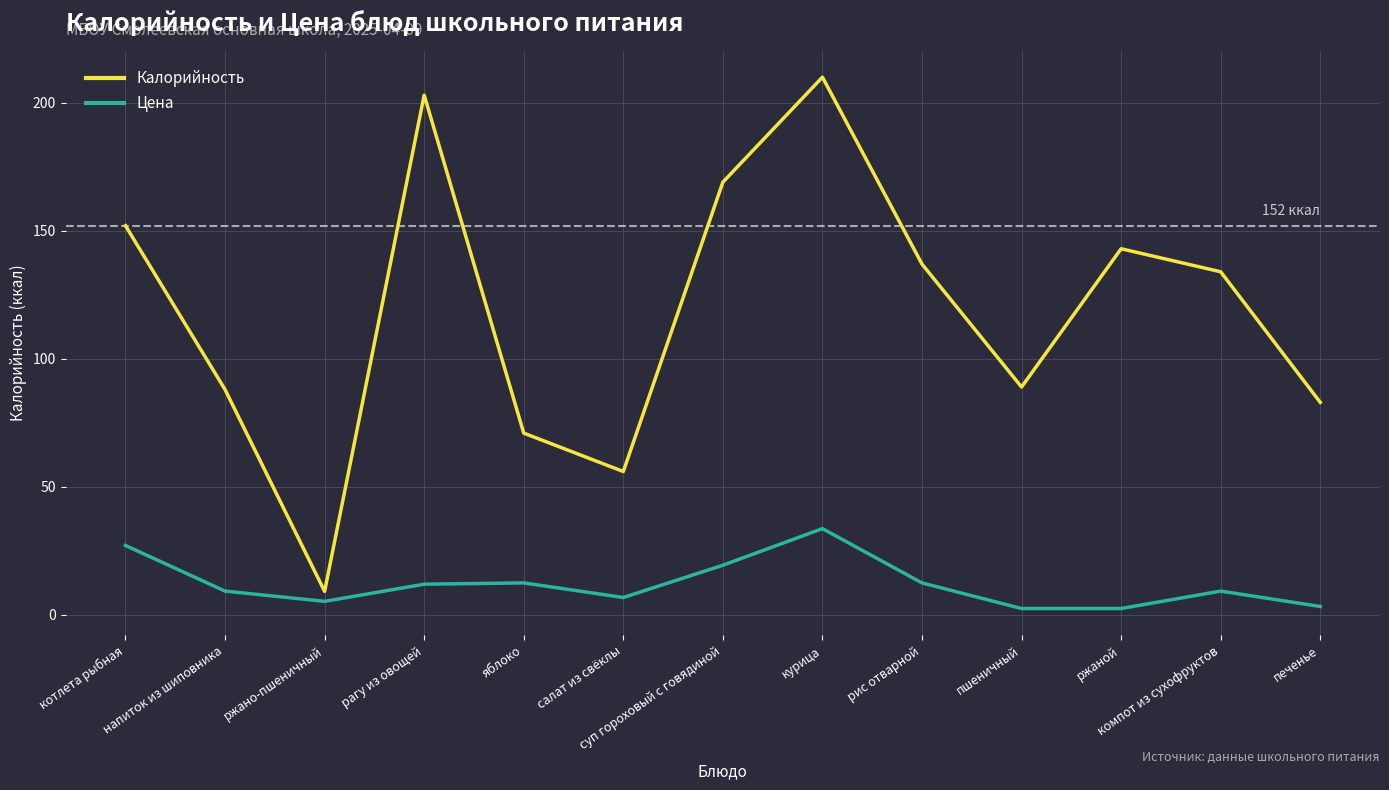

True or false: Цена has a value of 9.3 at компот из сухофруктов.

True